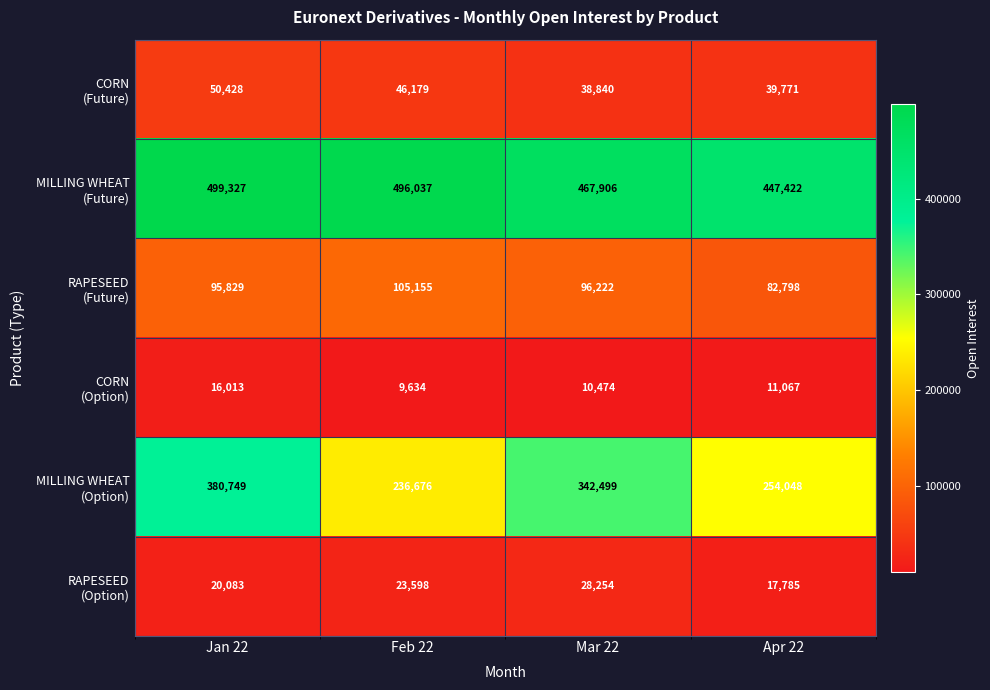

At which category is the sum across all series the highest?

Jan 22